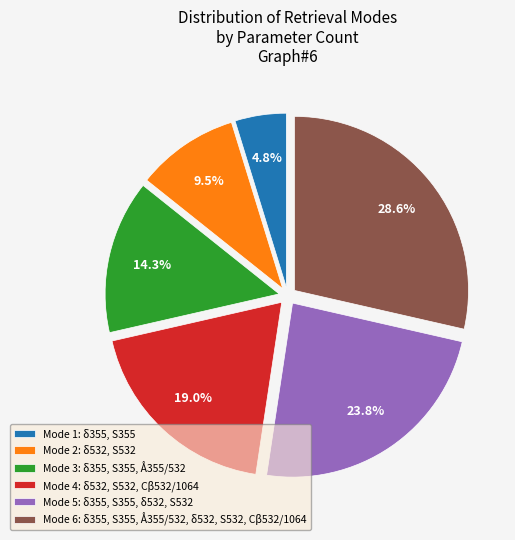

Between Mode 6: δ355, S355, Å355/532, δ532, S532, Cβ532/1064 and Mode 2: δ532, S532, which is larger?

Mode 6: δ355, S355, Å355/532, δ532, S532, Cβ532/1064